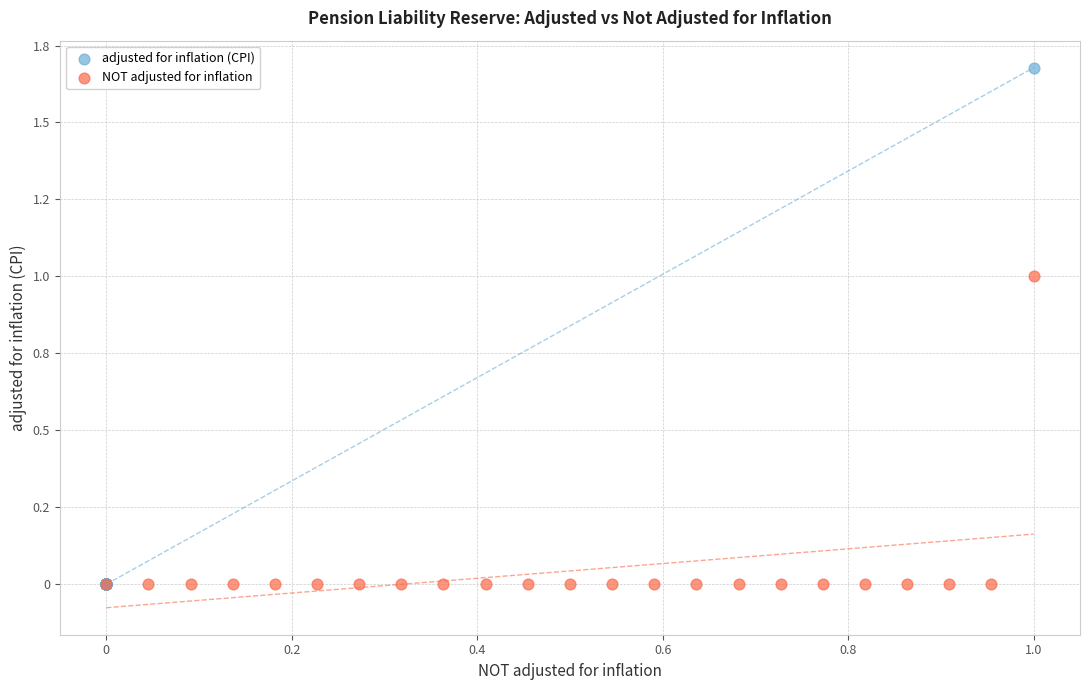

Which series has the widest spread of Y values?

adjusted for inflation (CPI)